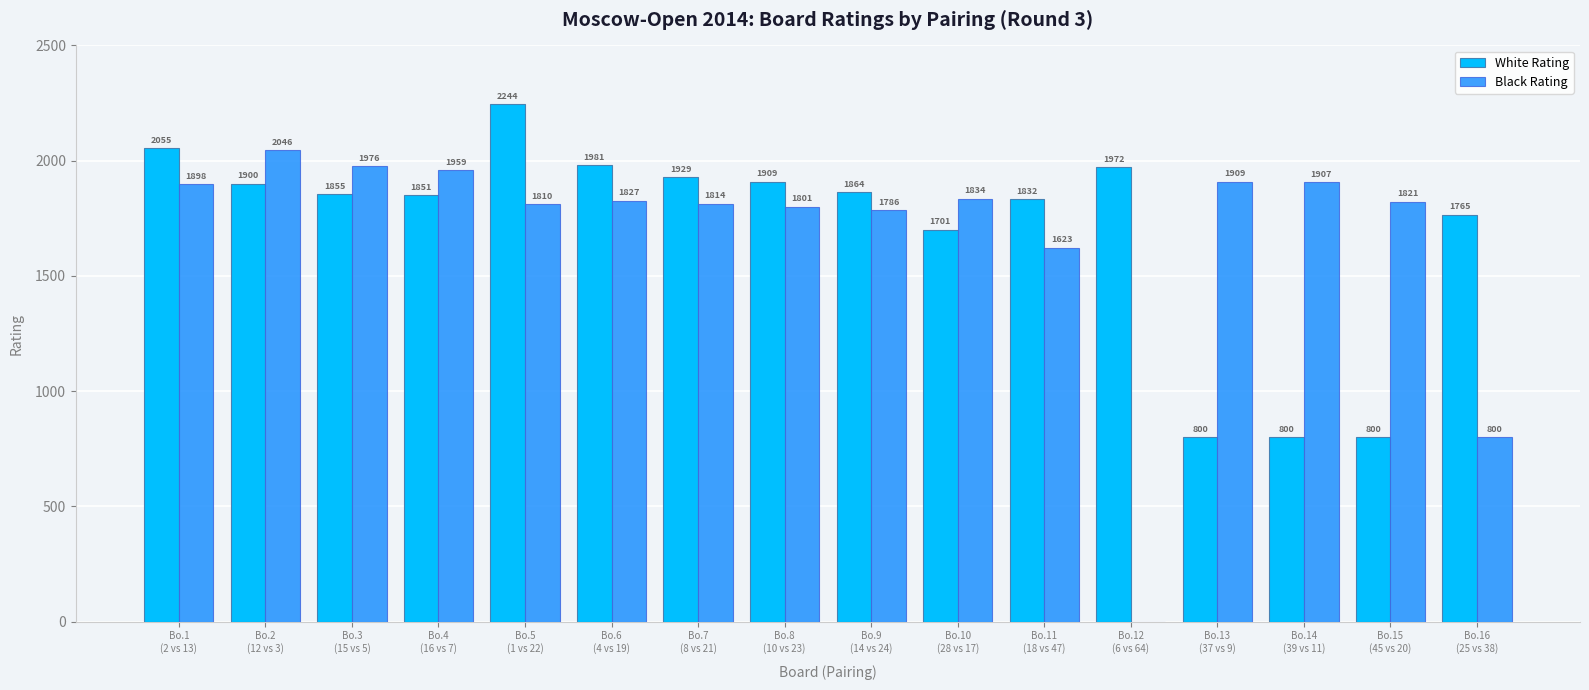

Which series has the largest total across all categories?

White Rating